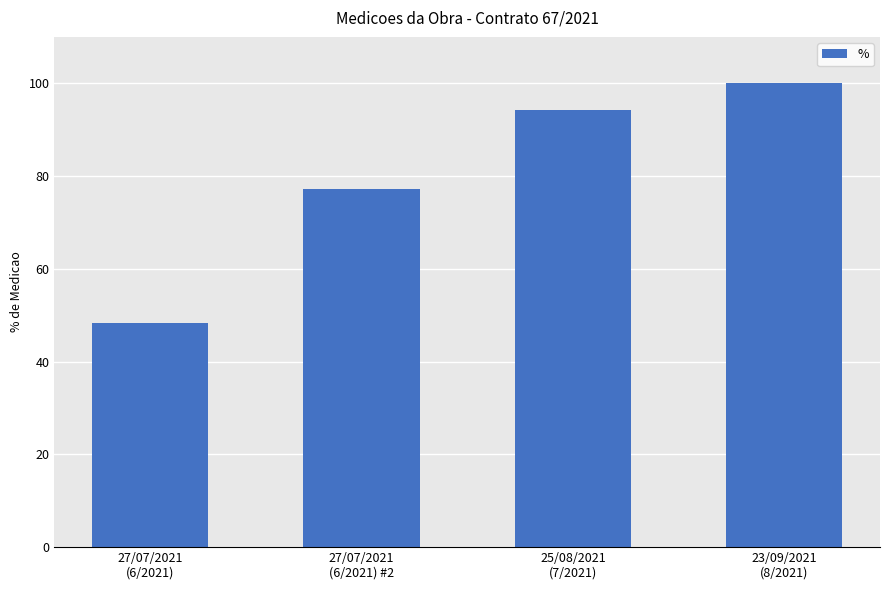

List the labels in order of value, largest first.

23/09/2021
(8/2021), 25/08/2021
(7/2021), 27/07/2021
(6/2021) #2, 27/07/2021
(6/2021)